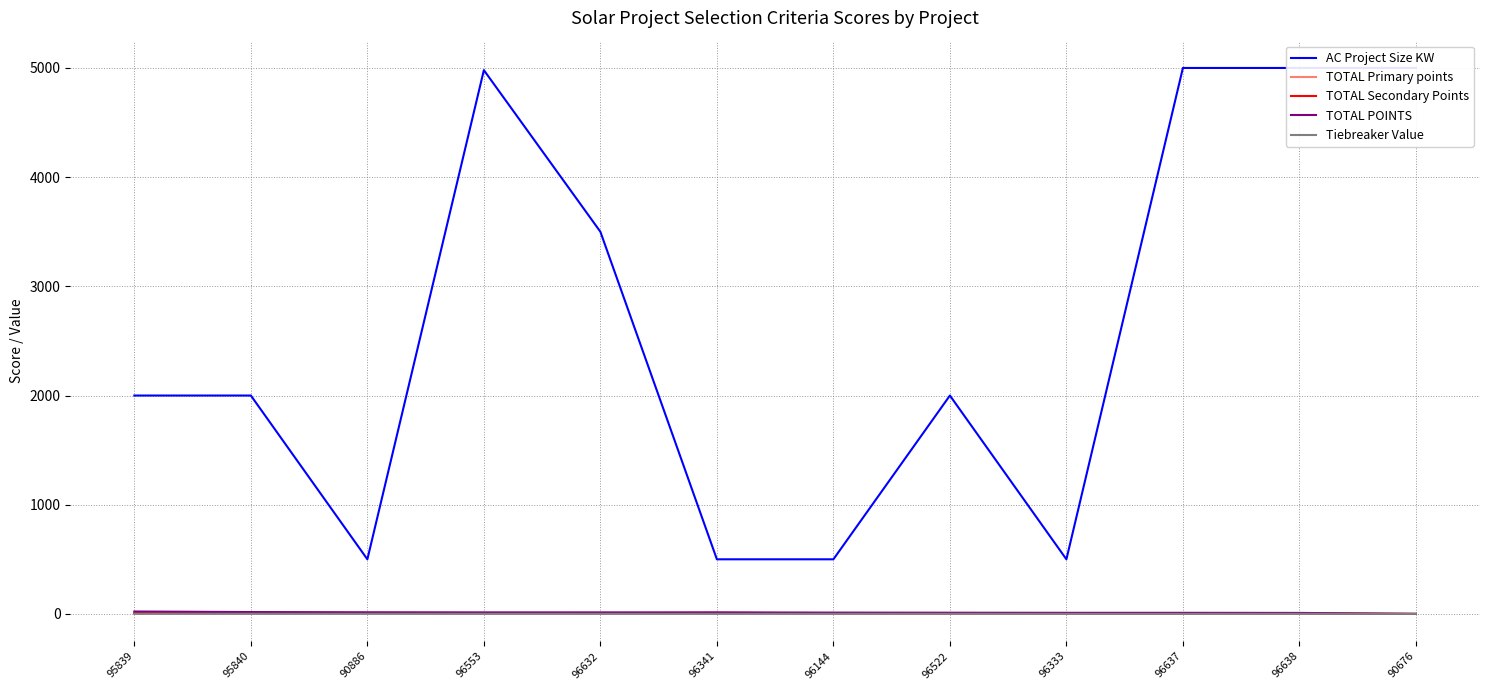

How many lines are shown in the chart?

5